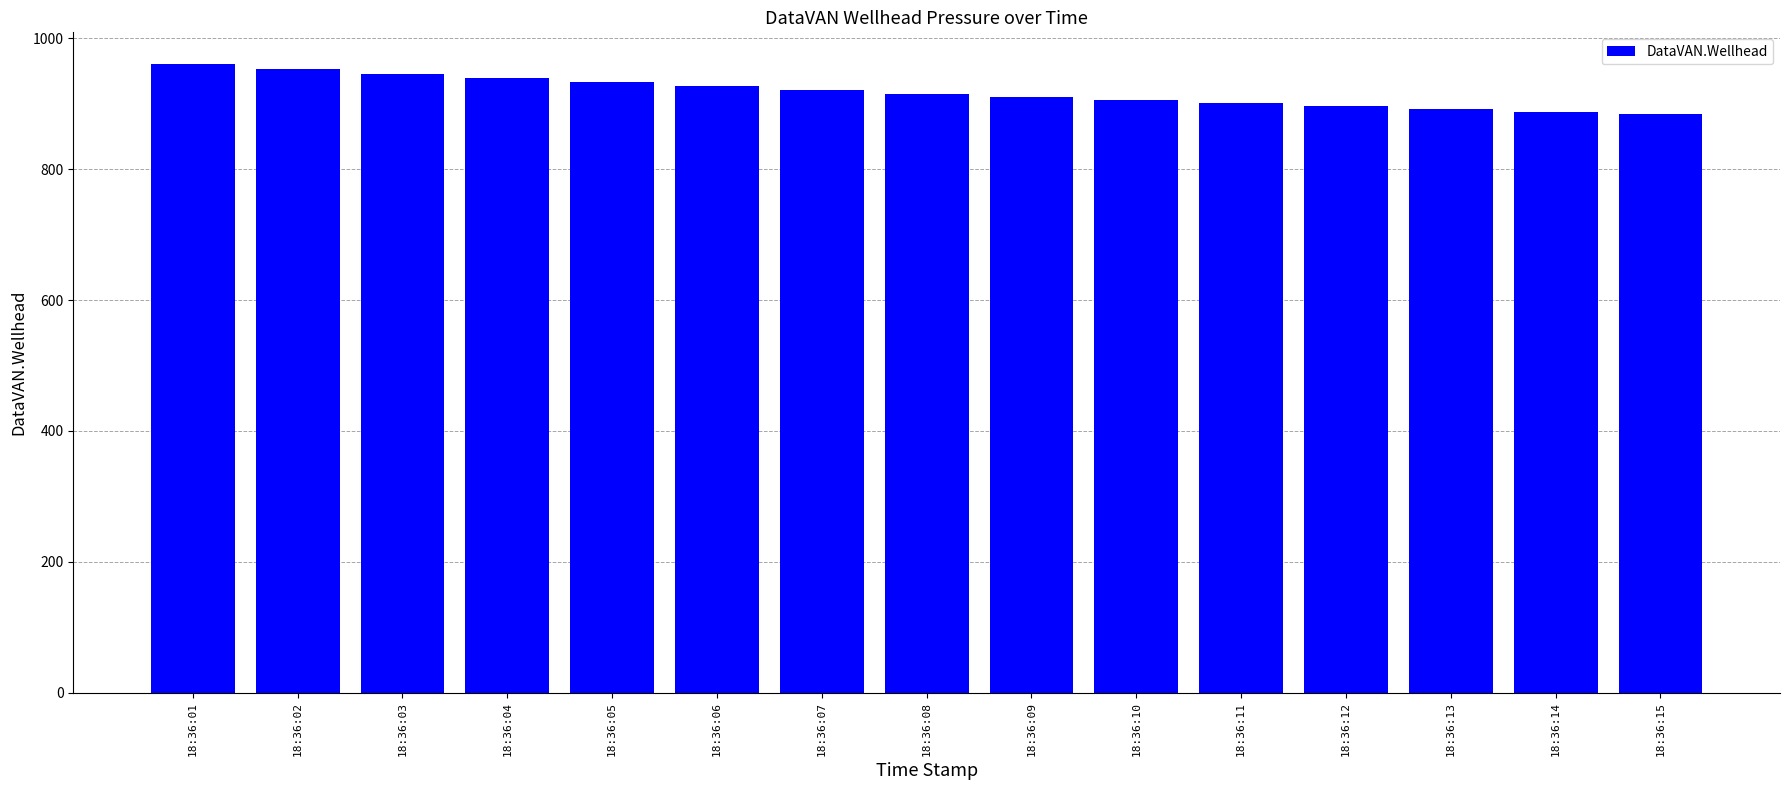

The value at 18:36:11 is 901.0. True or false?

True